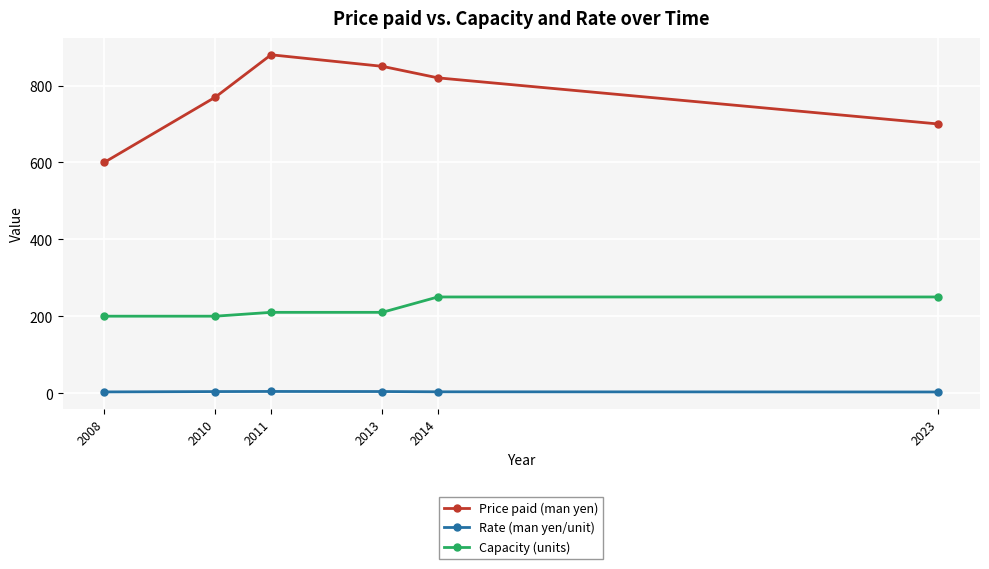

Which series has the largest total across all categories?

Price paid (man yen)